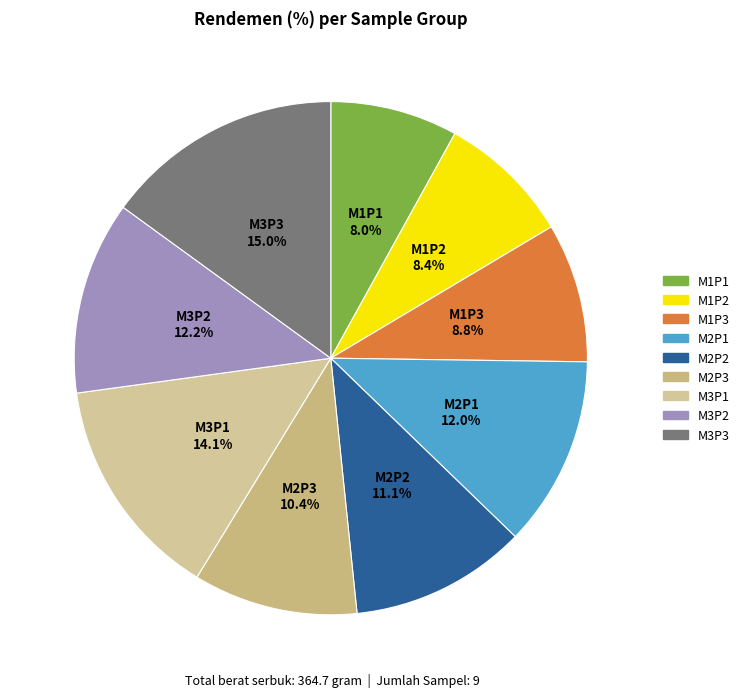

To the nearest percent, what percentage of the pie is M3P2?

12%